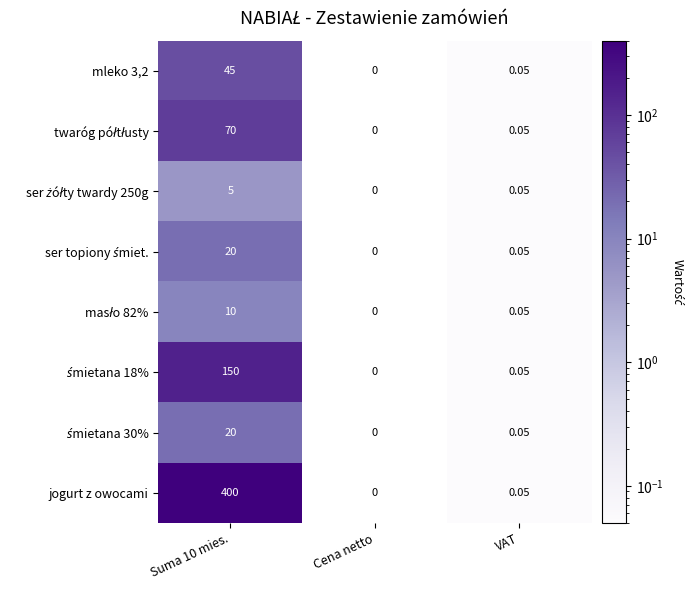

Which series has the widest spread of values?

jogurt z owocami